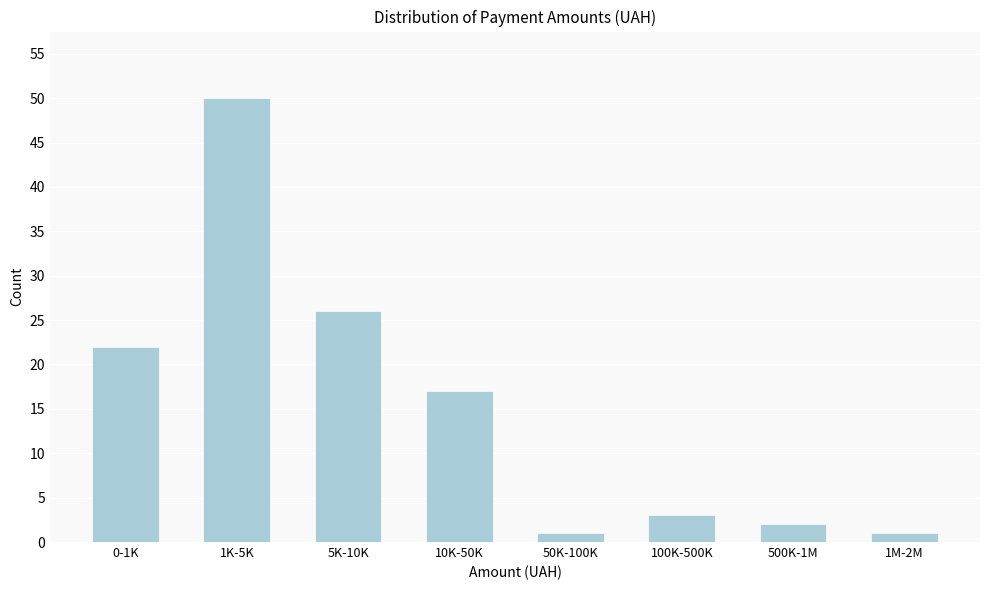

Reading left to right, what are all the values shown in this chart?

22	50	26	17	1	3	2	1